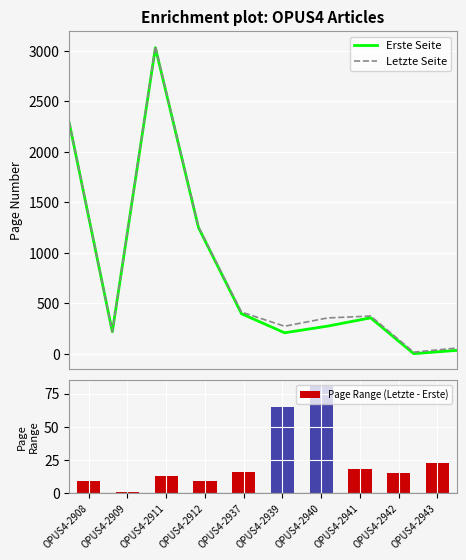

The value of Page Range (Letzte - Erste) at OPUS4-2909 is 1. True or false?

True